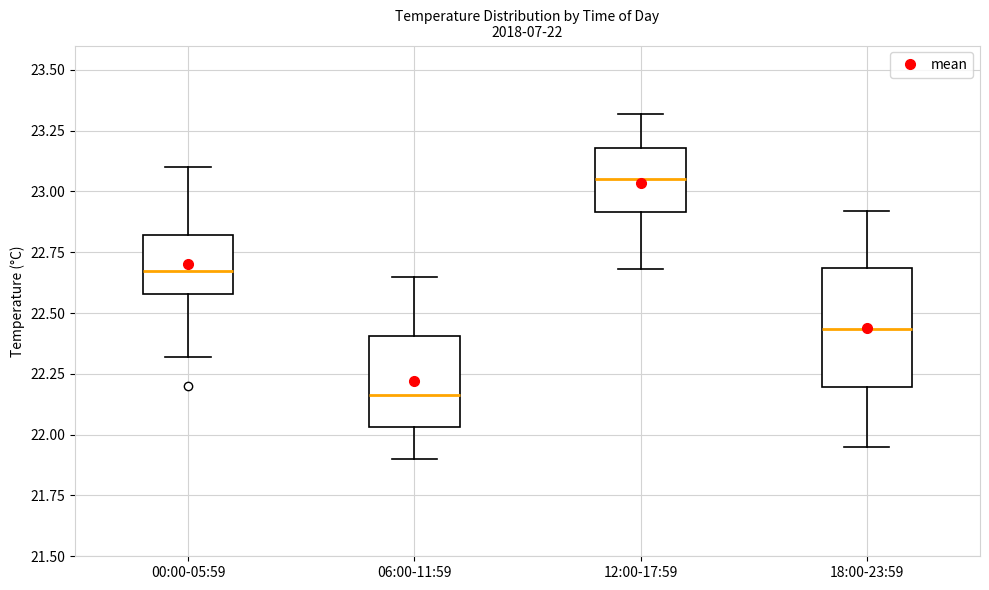

Which box has the lowest median line?

06:00-11:59